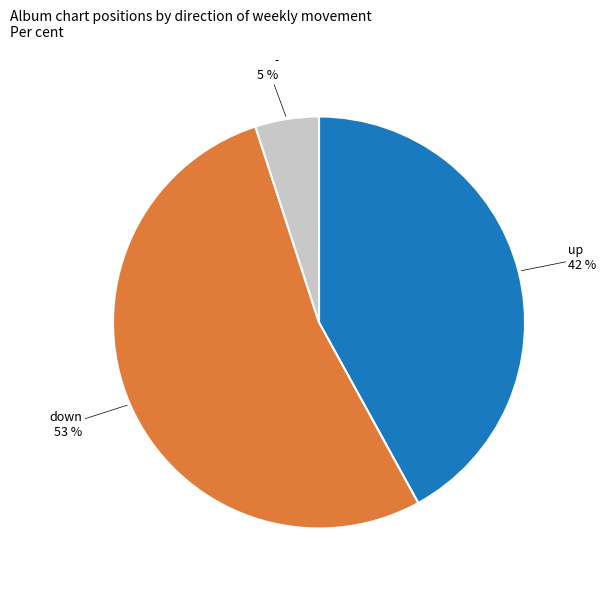

What is the largest slice in the pie chart?

down